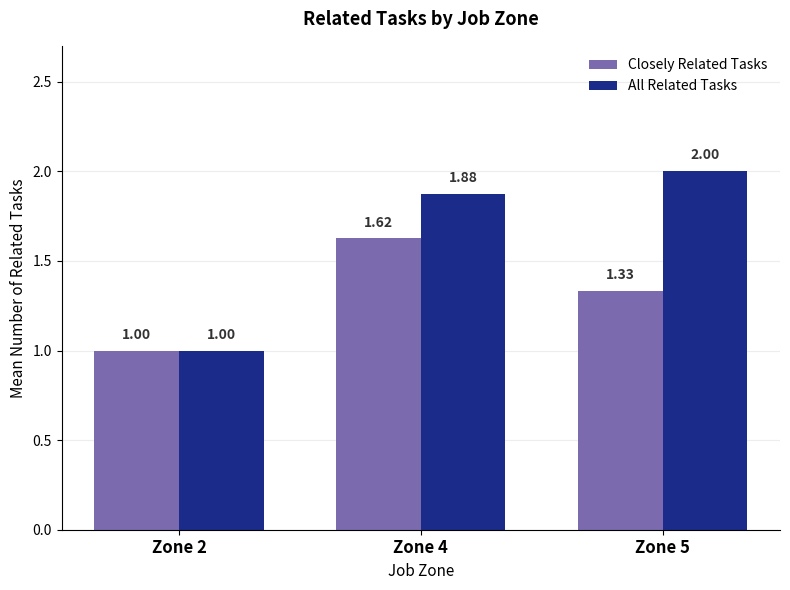

What is the sum of the All Related Tasks values at Zone 2 and Zone 4?

2.9